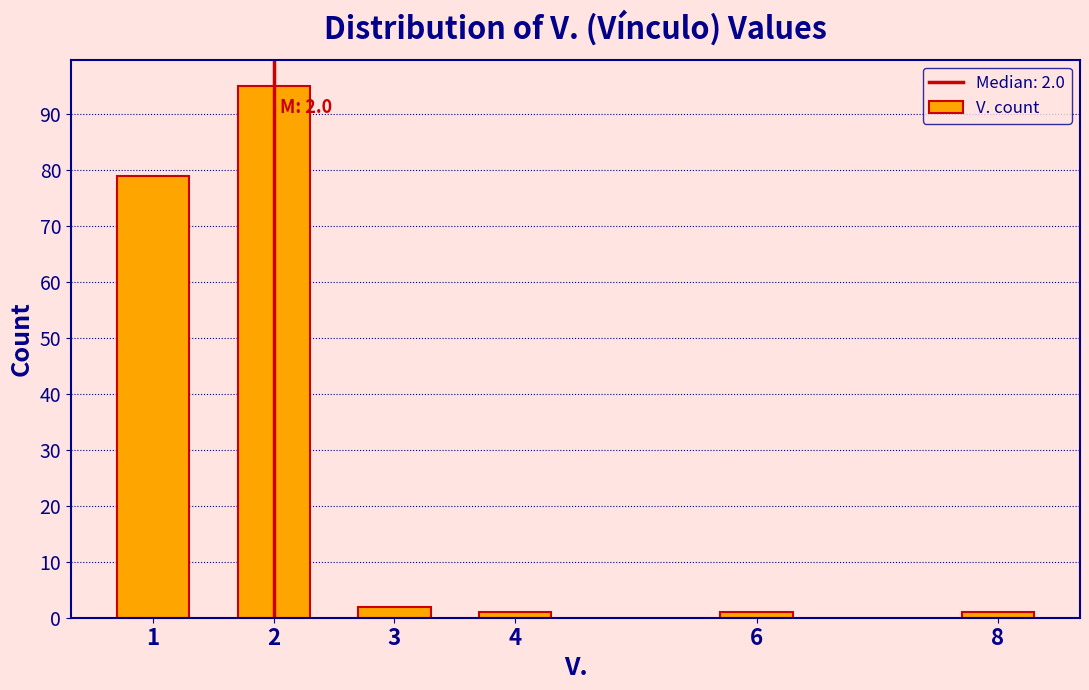

Reading left to right, list all the values displayed in this chart.

1=79	2=95	3=2	4=1	6=1	8=1